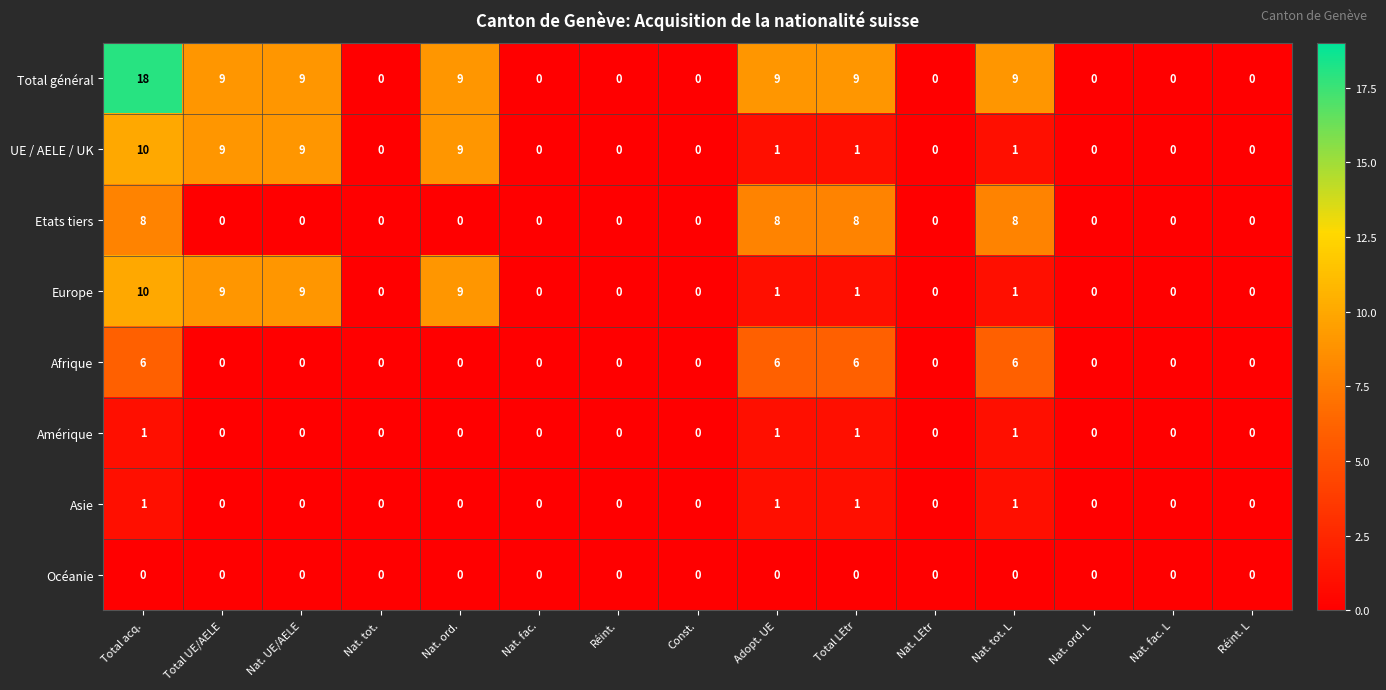

What is the approximate value of Total général at Total UE/AELE?

9